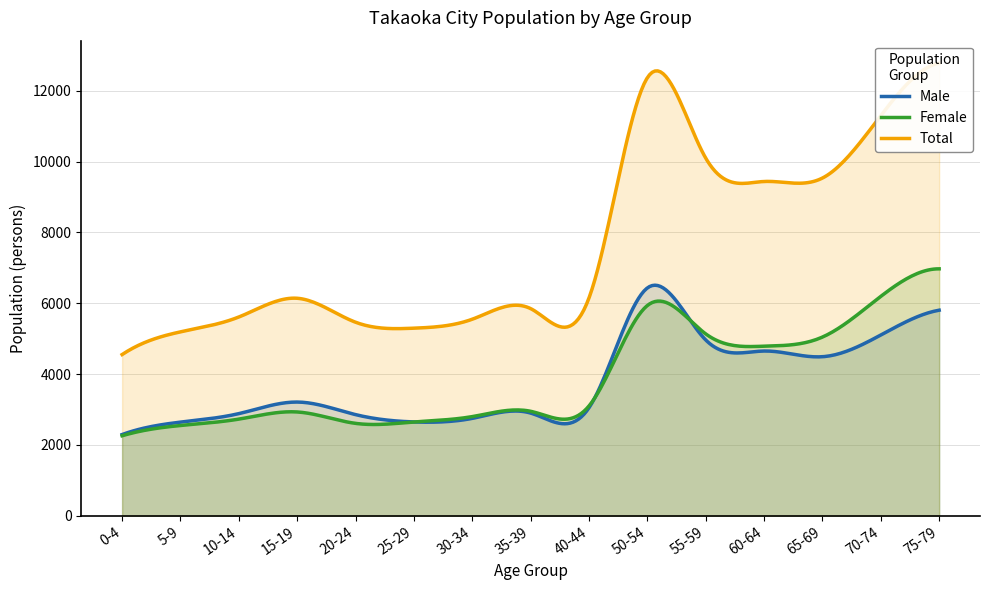

Reading left to right, what are all the values shown in this chart?

Male: 0-4=2293	5-9=2644	10-14=2884	15-19=3211	20-24=2856	25-29=2649	30-34=2750	35-39=2900	40-44=3050	50-54=6433	55-59=4965	60-64=4652	65-69=4491	70-74=5104	75-79=5805
Female: 0-4=2259	5-9=2549	10-14=2729	15-19=2931	20-24=2609	25-29=2648	30-34=2800	35-39=2950	40-44=3100	50-54=5937	55-59=5136	60-64=4788	65-69=5046	70-74=6195	75-79=6973
Total: 0-4=4552	5-9=5193	10-14=5613	15-19=6142	20-24=5465	25-29=5297	30-34=5550	35-39=5850	40-44=6150	50-54=12370	55-59=10101	60-64=9440	65-69=9537	70-74=11299	75-79=12778